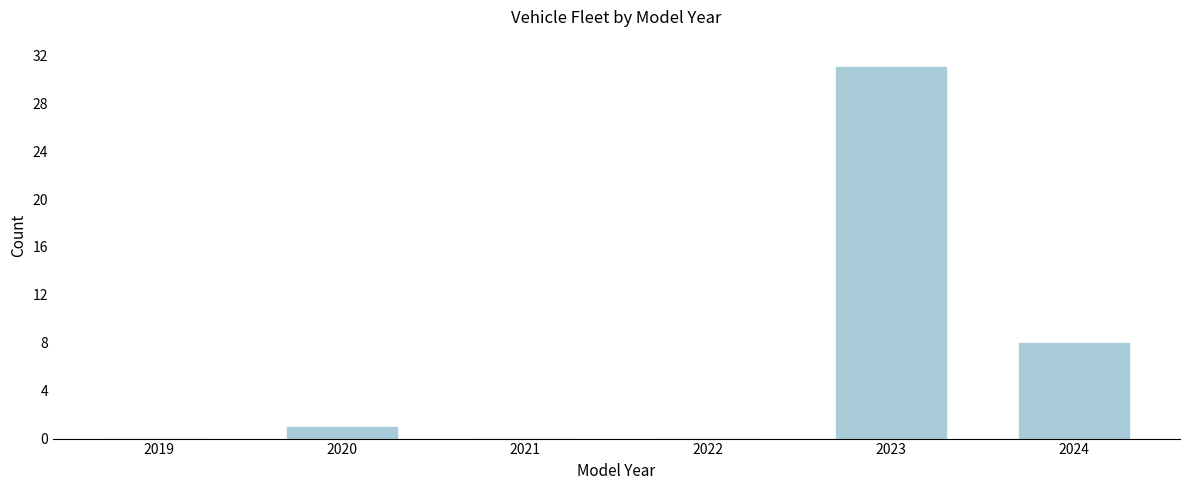

Reading right to left, what are all the values shown in this chart?

2024=8	2023=31	2022=0	2021=0	2020=1	2019=0